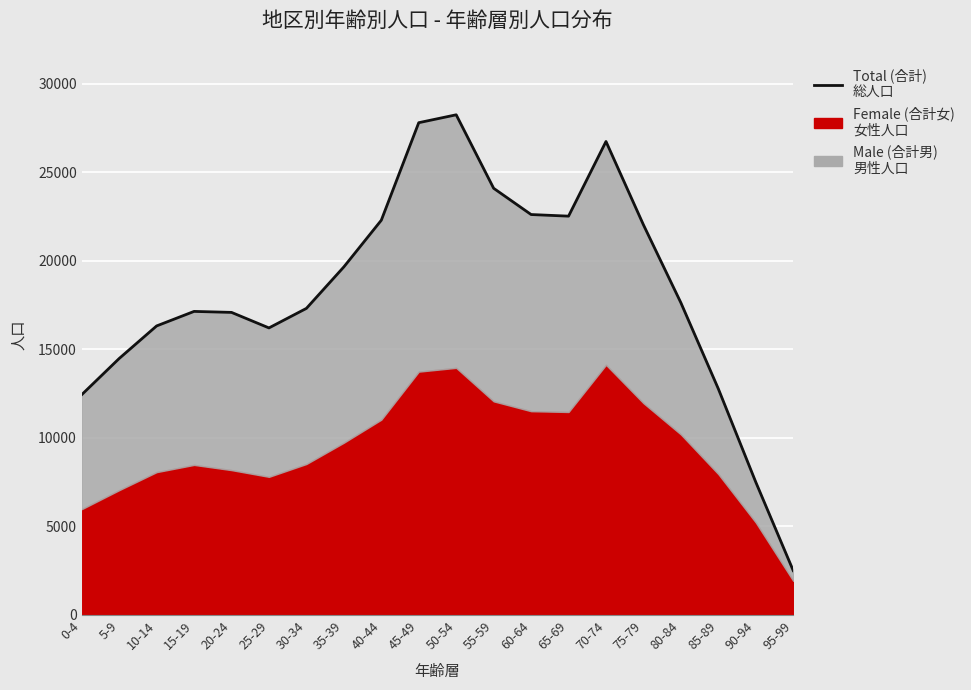

Reading right to left, list all the values displayed in this chart.

95-99=2504	90-94=7504	85-89=12776	80-84=17637	75-79=22041	70-74=26749	65-69=22531	60-64=22622	55-59=24105	50-54=28257	45-49=27811	40-44=22300	35-39=19664	30-34=17320	25-29=16216	20-24=17093	15-19=17149	10-14=16328	5-9=14488	0-4=12444